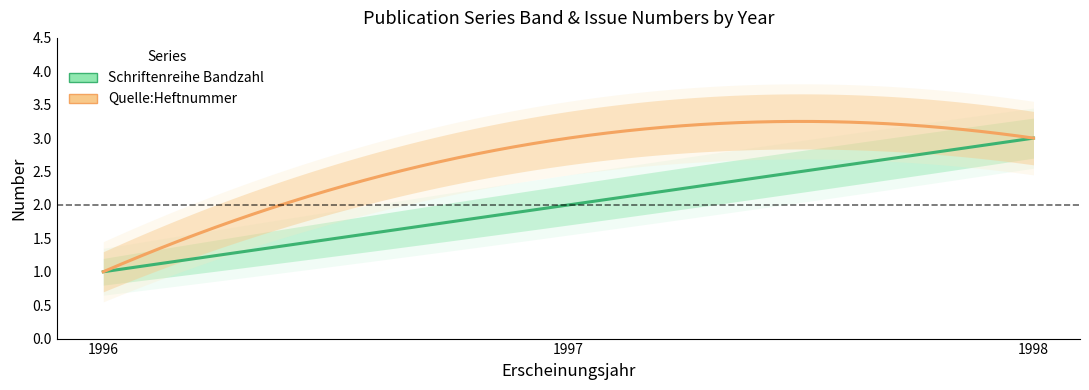

Which series has the largest range (max minus min)?

Schriftenreihe Bandzahl